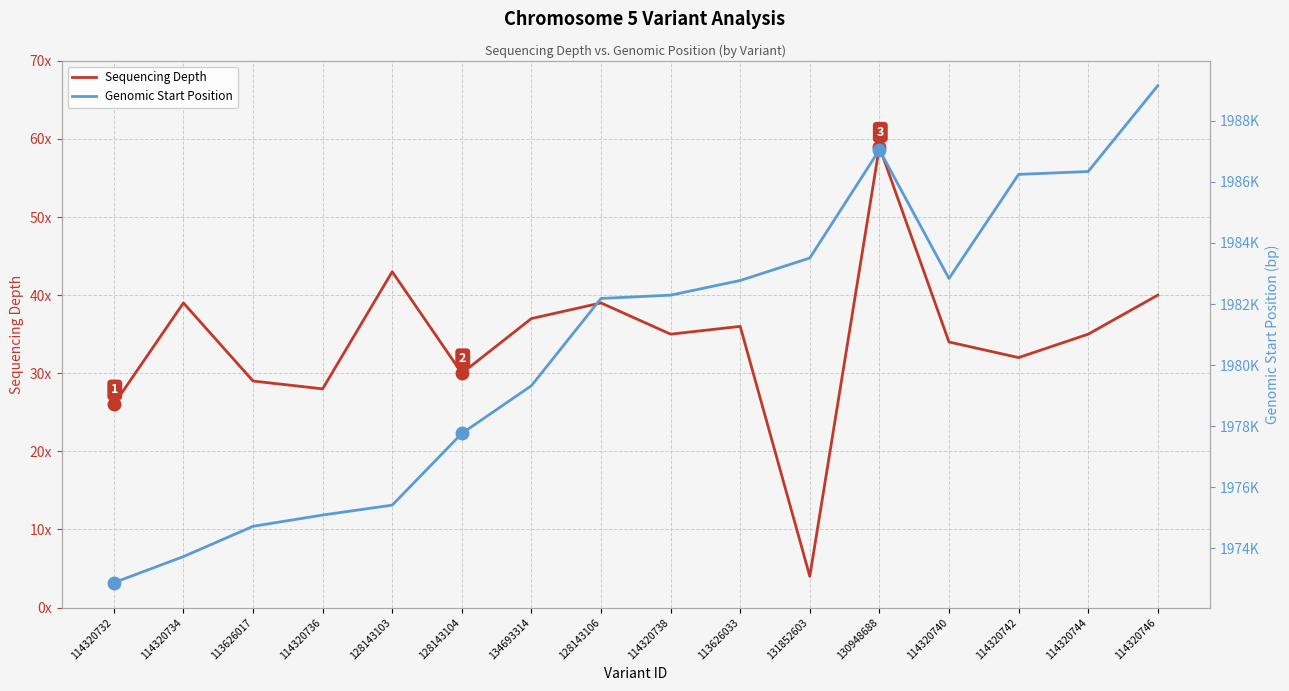

Reading right to left, what are all the values shown in this chart?

Sequencing Depth: 114320746=40	114320744=35	114320742=32	114320740=34	130948688=59	131852603=4	113626033=36	114320738=35	128143106=39	134693314=37	128143104=30	128143103=43	114320736=28	113626017=29	114320734=39	114320732=26
Genomic Start Position: 114320746=1989151	114320744=1986340	114320742=1986246	114320740=1982837	130948688=1987050	131852603=1983507	113626033=1982772	114320738=1982292	128143106=1982183	134693314=1979327	128143104=1977763	128143103=1975416	114320736=1975092	113626017=1974723	114320734=1973731	114320732=1972877